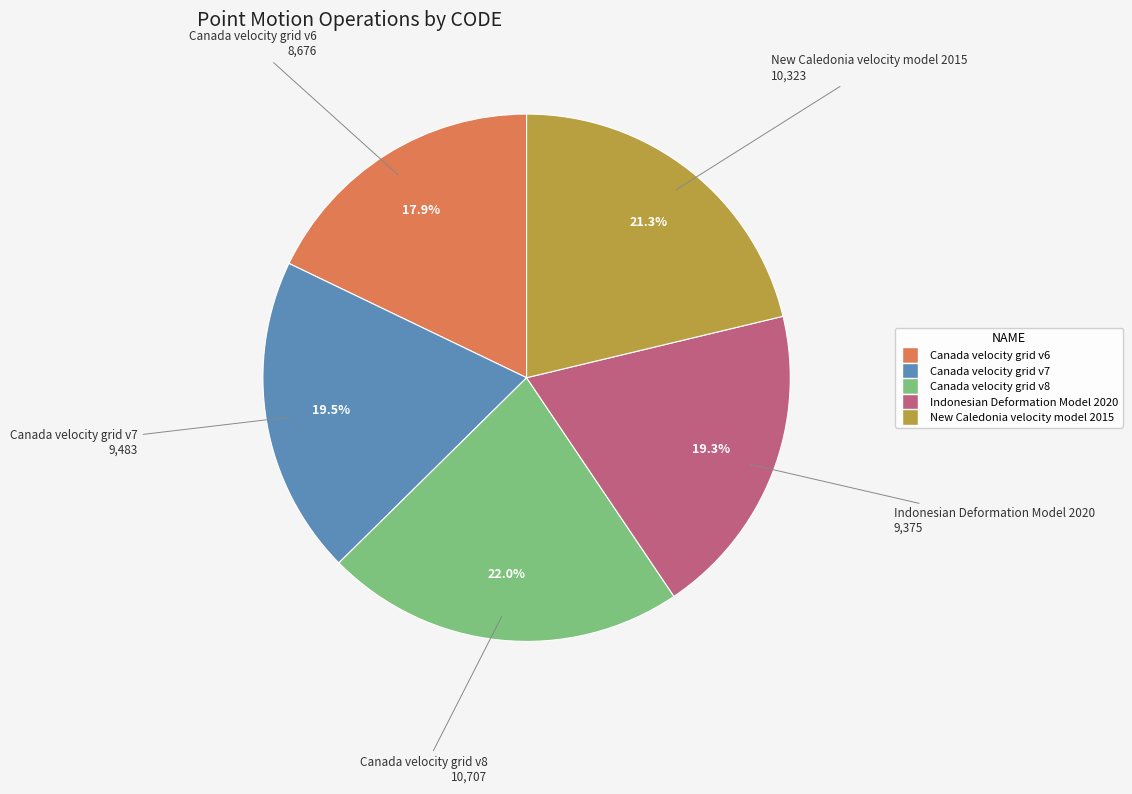

To the nearest percent, what is the average slice percentage?

20%